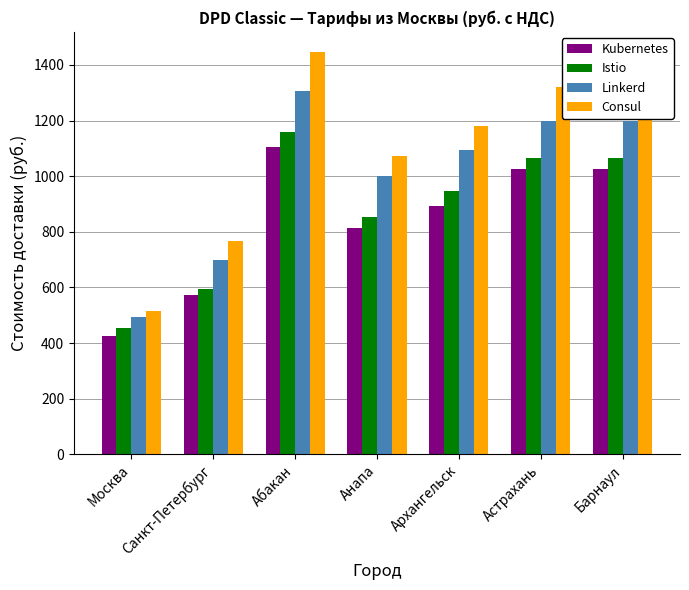

Which series has the widest spread of values?

Consul